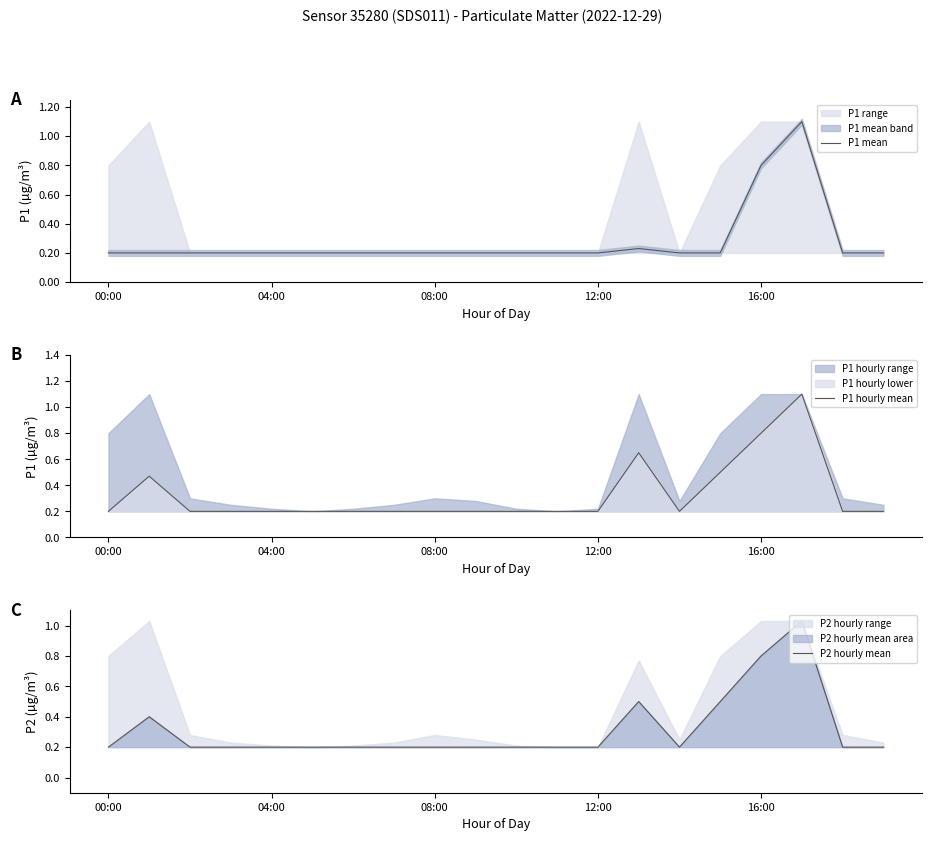

What is the difference between the maximum and minimum values in the P1 mean series?

0.9